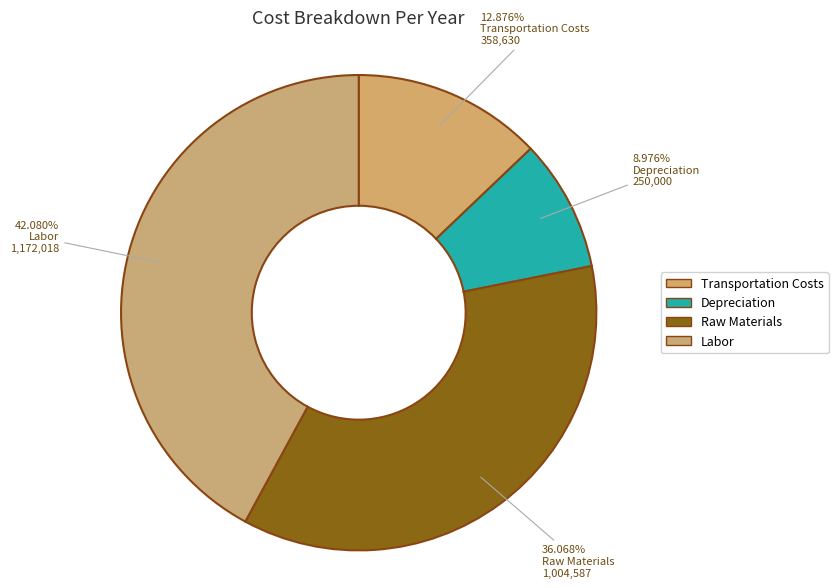

How many slices are in this pie chart?

4